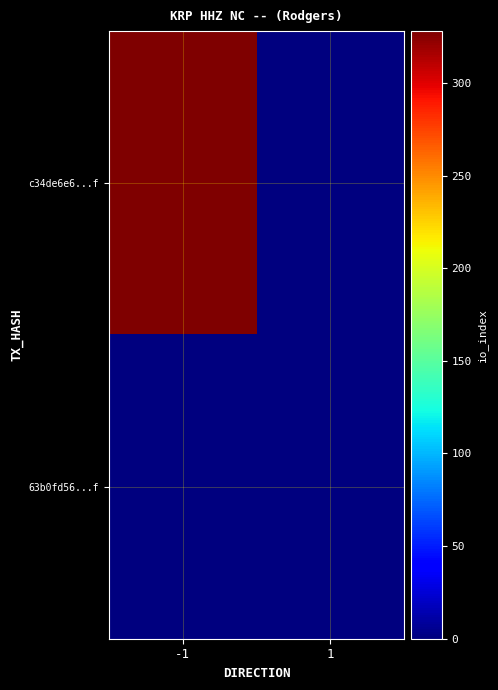

Rank the series by their maximum value, from lowest to highest.

63b0fd56...f, c34de6e6...f